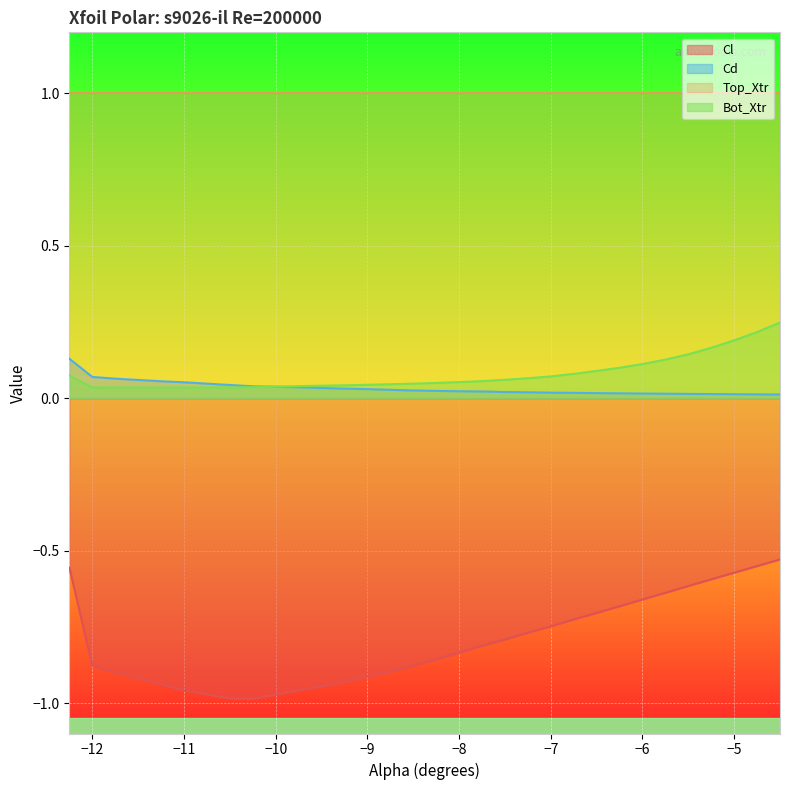

What is the value of the Bot_Xtr point at the 19th from the left?

0.1